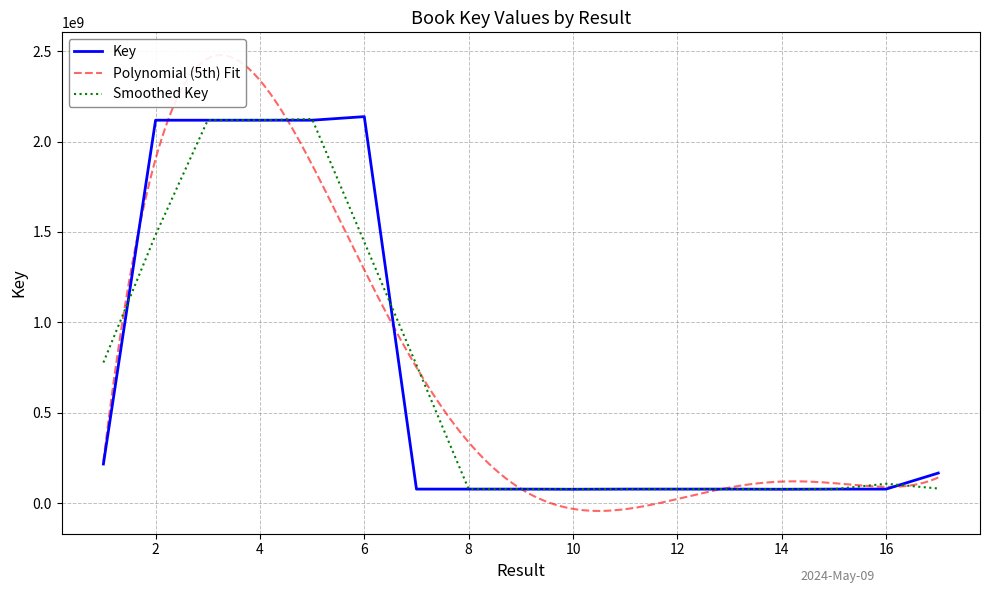

What is the change in value from 9 to 14?

-794563